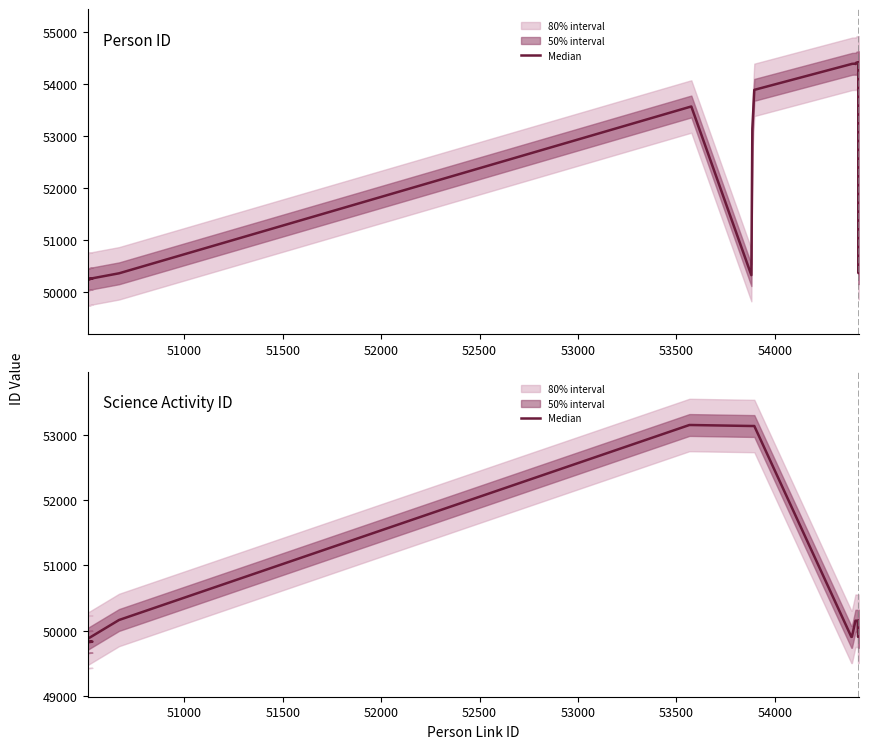

What is the difference between the second highest and minimum values in the Science Activity ID series?

3346